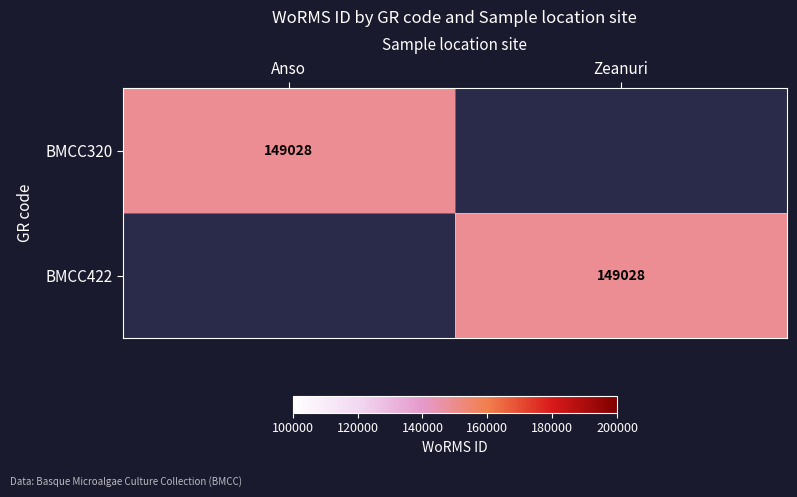

Which label corresponds to the largest value in the chart?

Anso